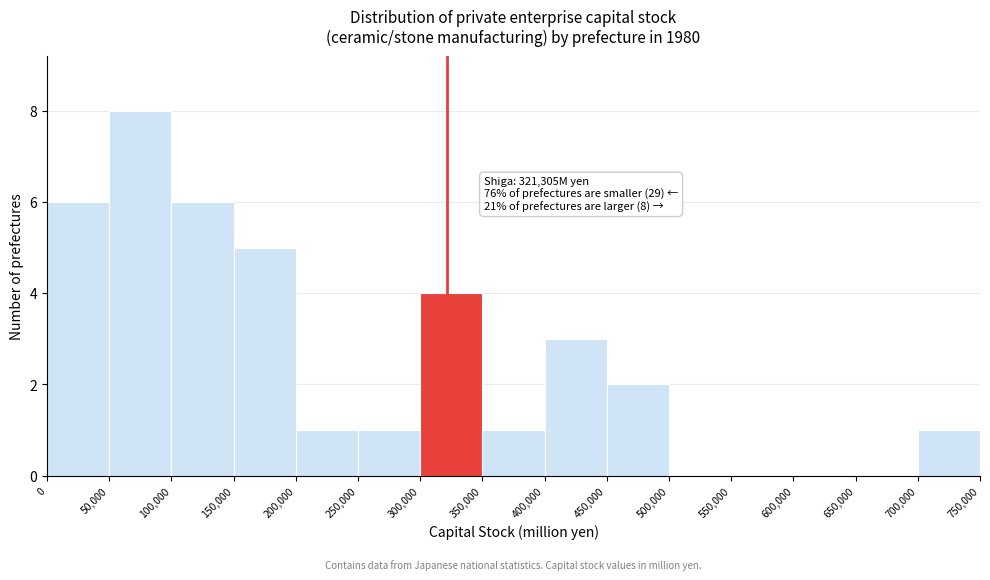

Which range on the x-axis has the tallest bar?

50,000 to 100,000